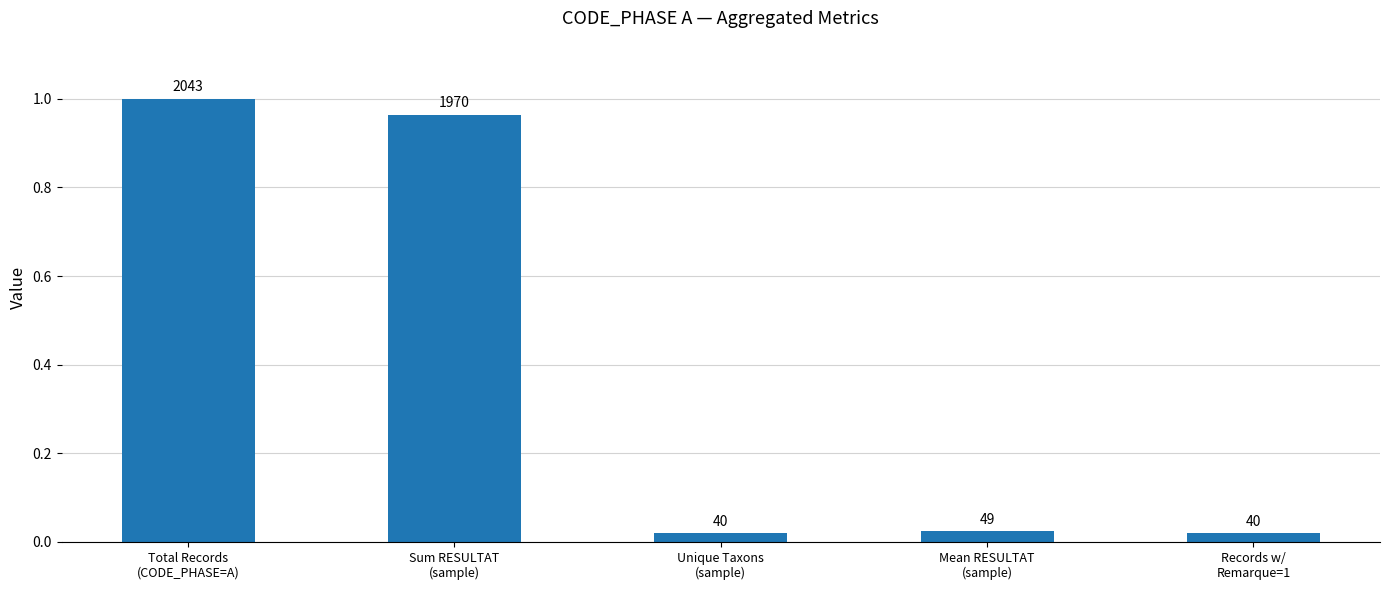

What value does the data have at Sum RESULTAT
(sample)?

1.0